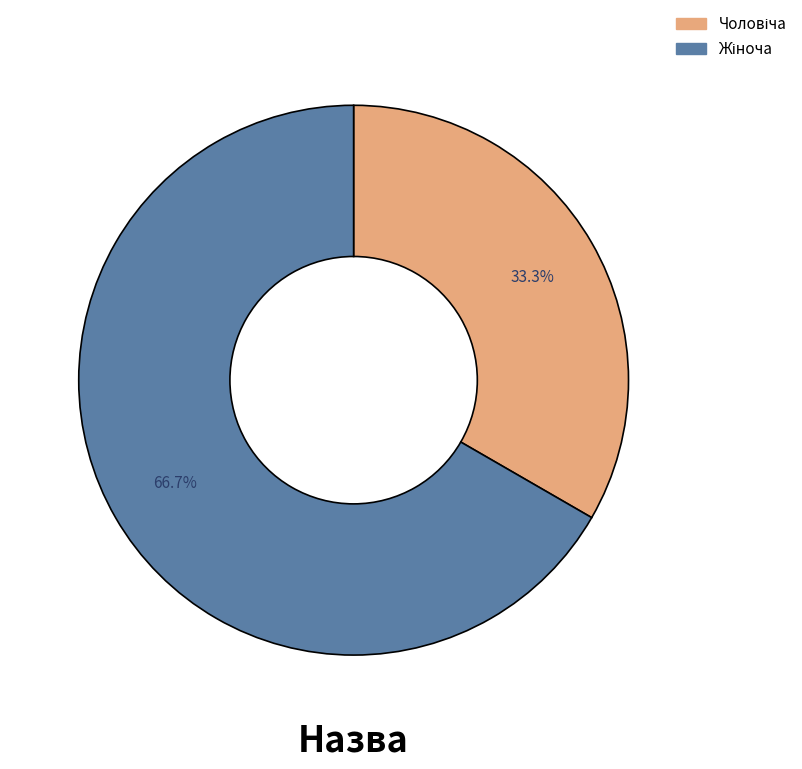

Count the number of slices in the pie.

2